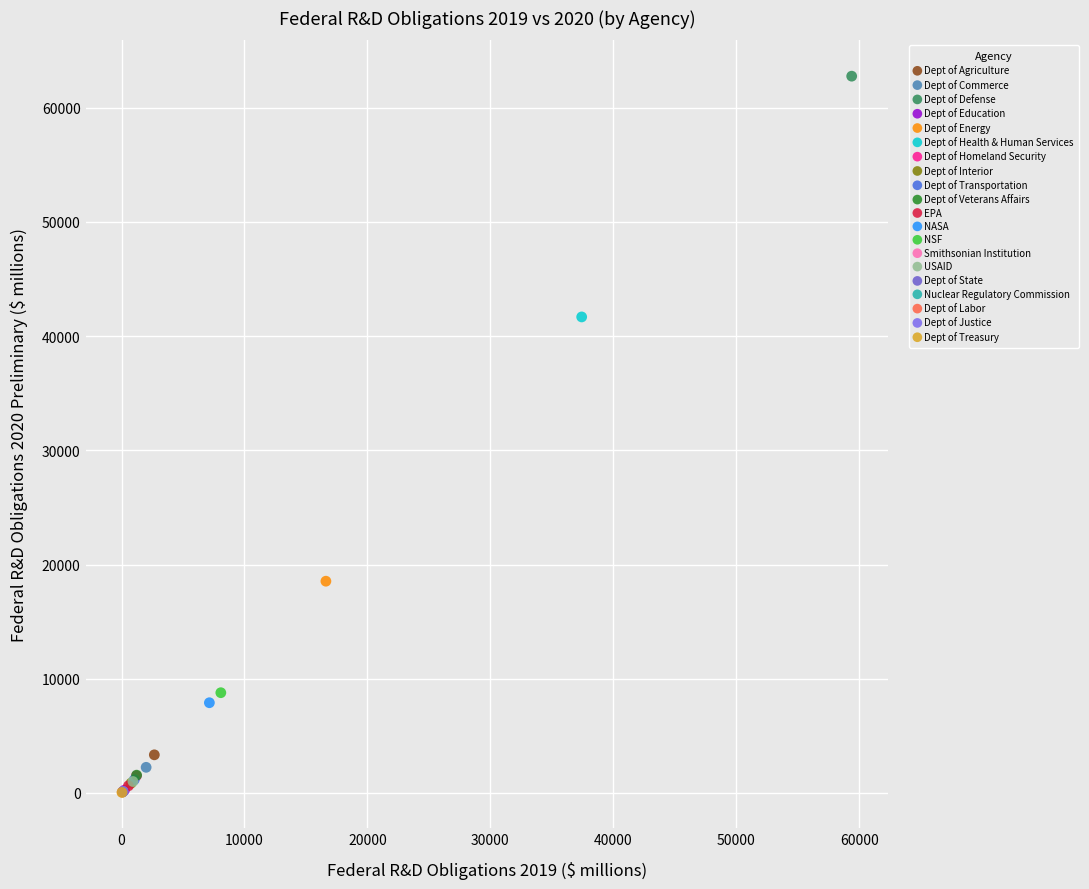

What are all the series names shown in the legend?

Dept of Agriculture, Dept of Commerce, Dept of Defense, Dept of Education, Dept of Energy, Dept of Health & Human Services, Dept of Homeland Security, Dept of Interior, Dept of Transportation, Dept of Veterans Affairs, EPA, NASA, NSF, Smithsonian Institution, USAID, Dept of State, Nuclear Regulatory Commission, Dept of Labor, Dept of Justice, Dept of Treasury